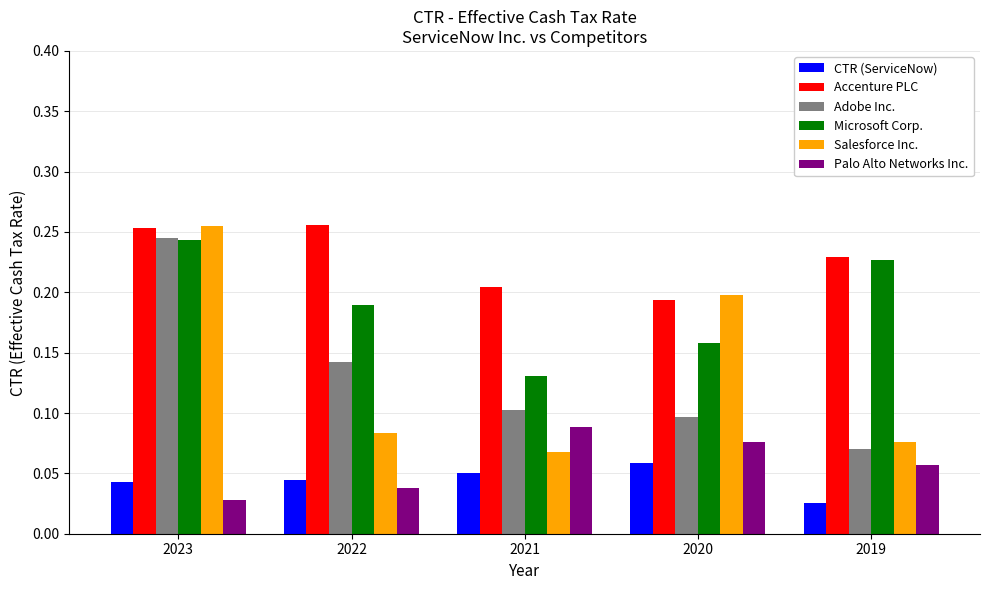

Between 2022 and 2021, which series saw the biggest shift?

Microsoft Corp.